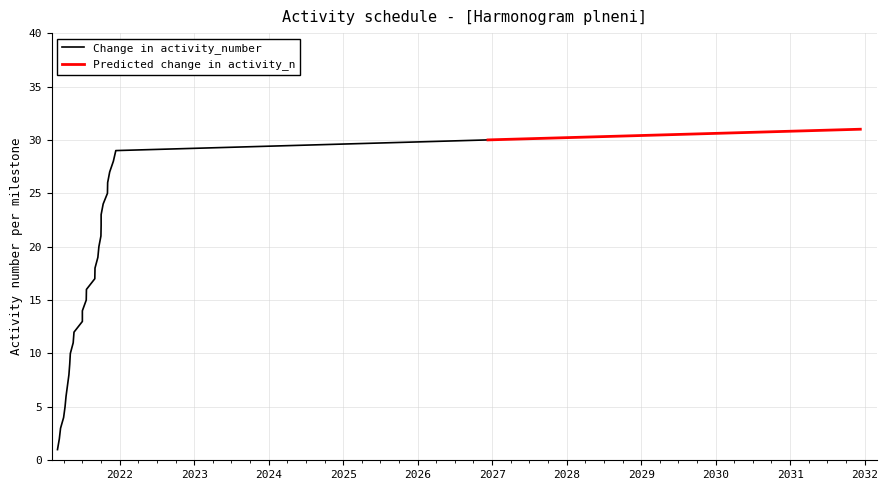

The chart shows a value of 9 at 19. True or false?

False